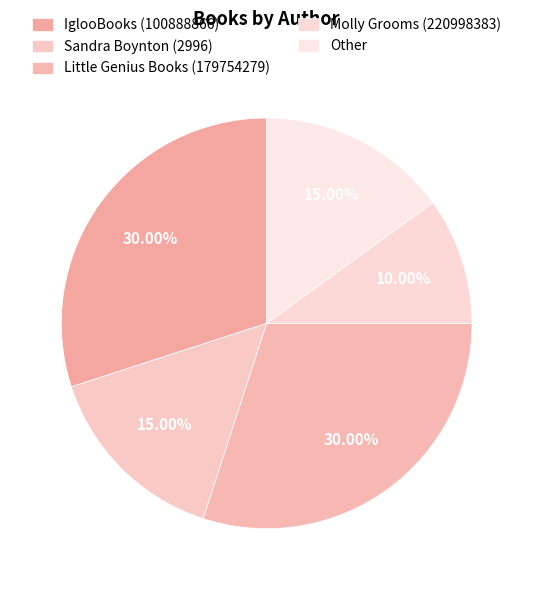

Count the number of slices in the pie.

5